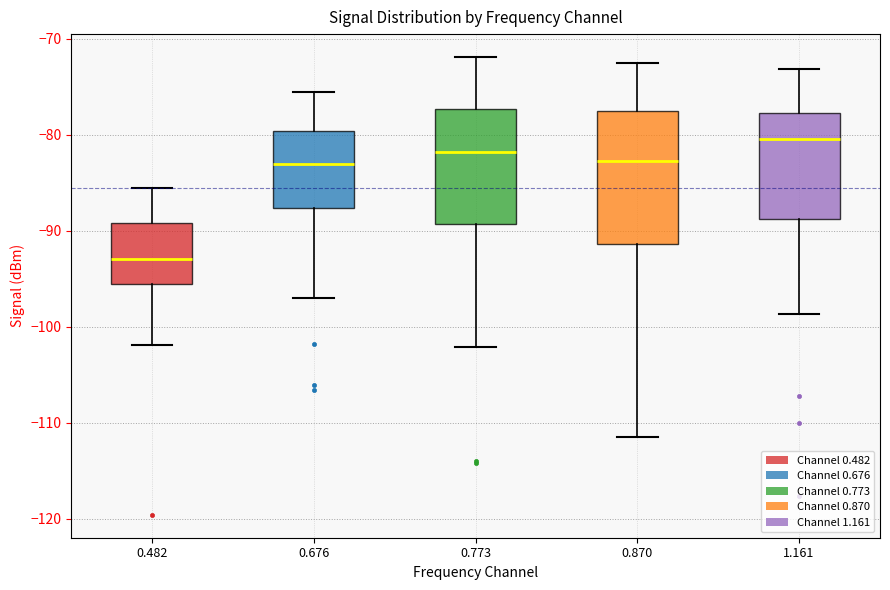

Reading left to right, transcribe this box plot: for each box, give where its median line is, the range the box spans, and where its two whiskers end, as read against the y-axis. The values are not printed on the chart, so give them approximately, as read against the axis.

0.482: median -93, box -95 to -89, whiskers -102 to -86
0.676: median -83, box -88 to -80, whiskers -97 to -75
0.773: median -82, box -89 to -77, whiskers -102 to -72
0.870: median -83, box -91 to -77, whiskers -111 to -72
1.161: median -80, box -89 to -78, whiskers -99 to -73